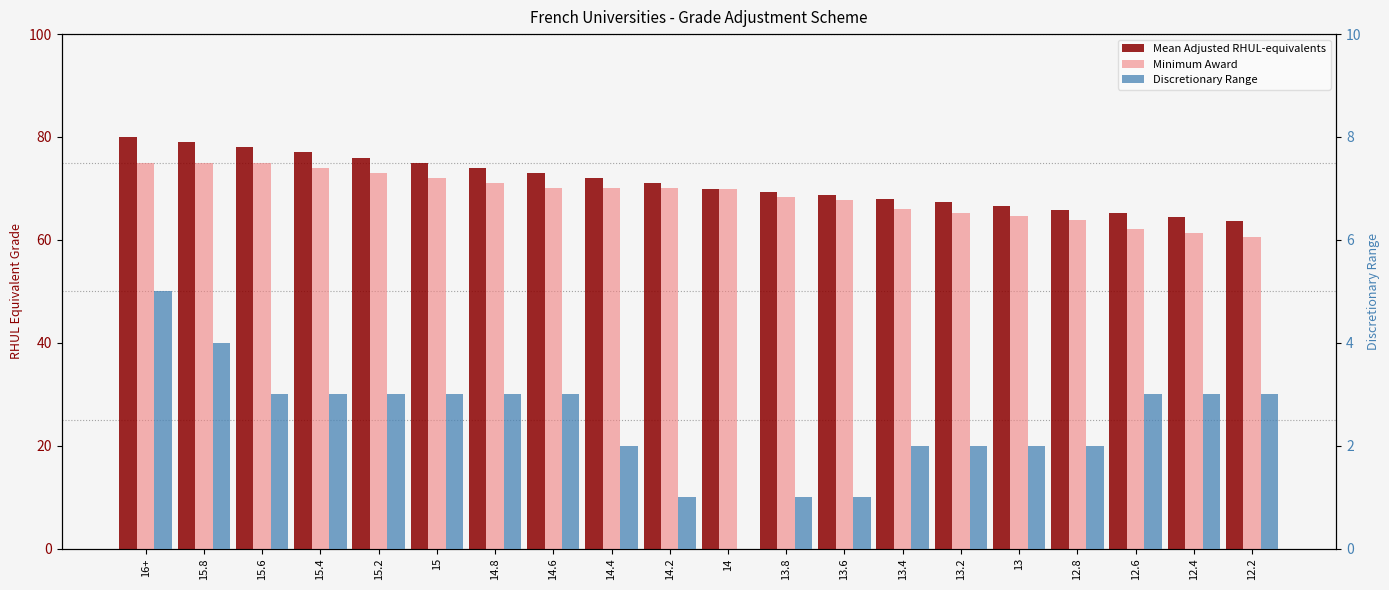

At how many categories does at least one series exceed 31?

20